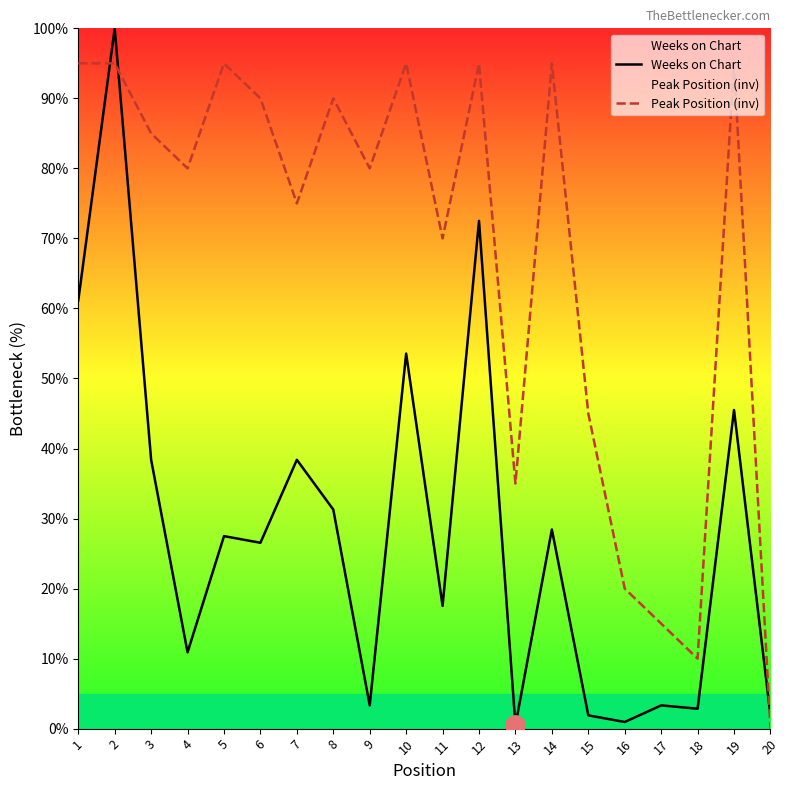

Which series has the largest range (max minus min)?

Weeks on Chart